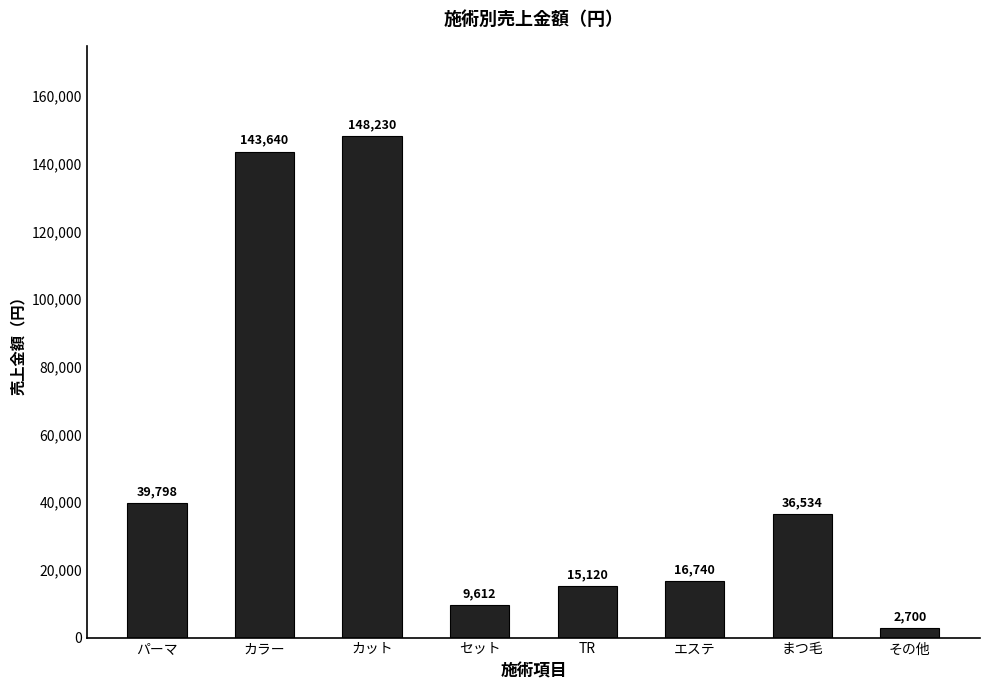

The chart shows a value of 16577 at セット. True or false?

False